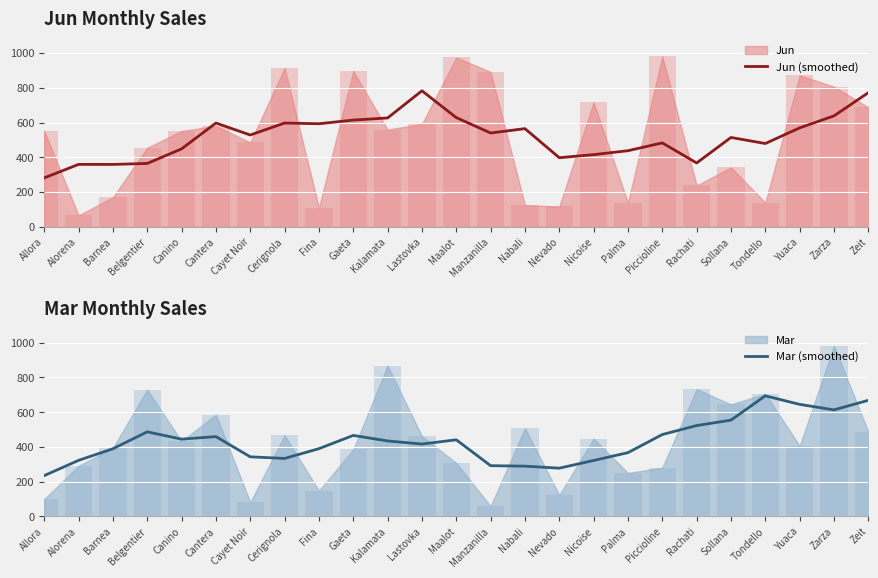

What position from the left is Yuaca?

23